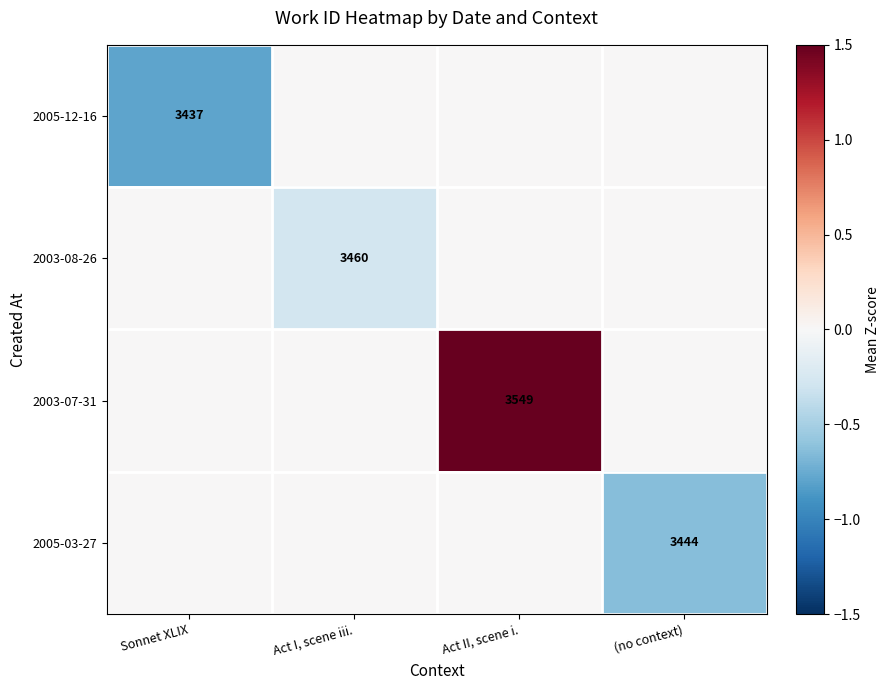

Is it true that 2005-12-16 equals 3437 at Sonnet XLIX?

True